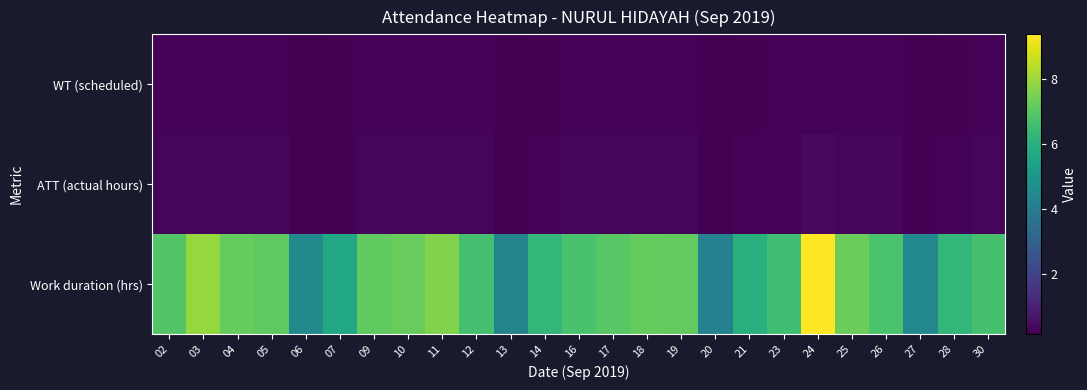

Rank the series by their maximum value, from lowest to highest.

WT (scheduled), ATT (actual hours), Work duration (hrs)